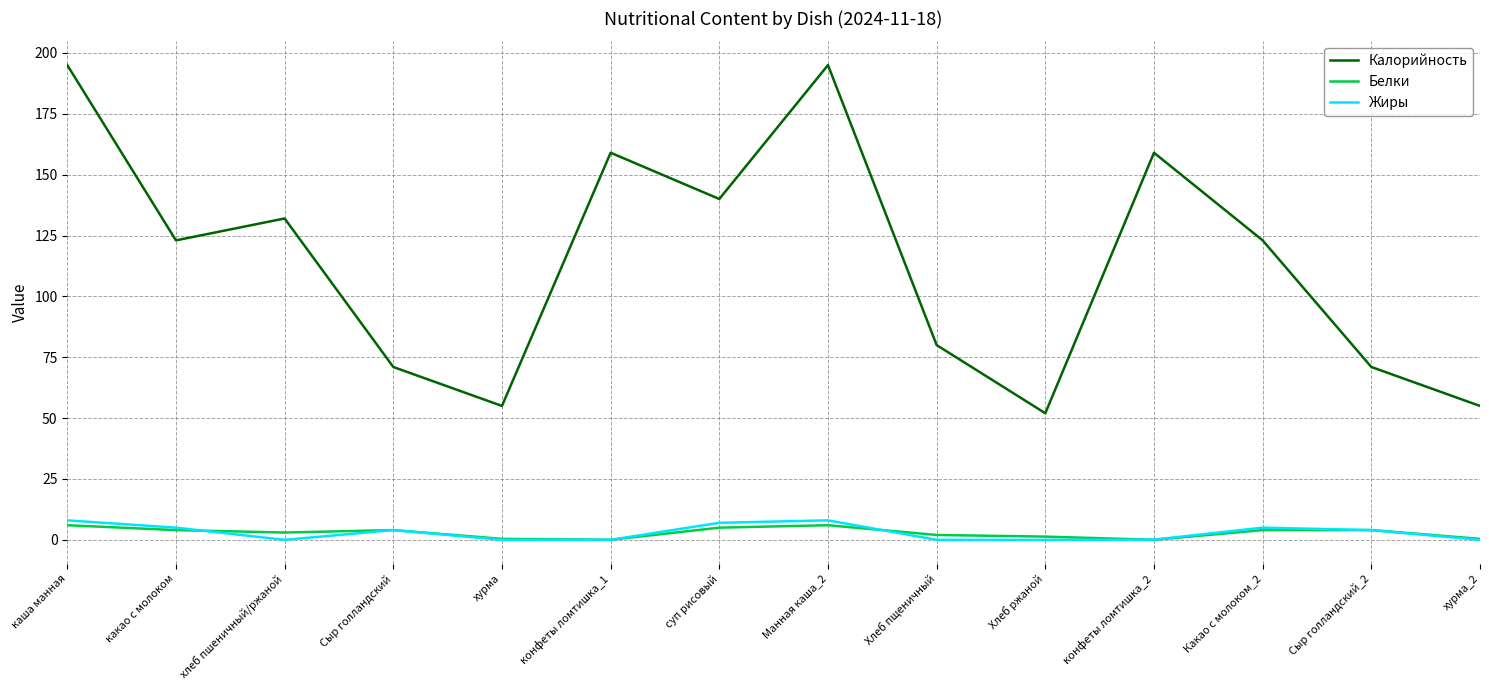

What is the maximum value for Жиры?

8.0